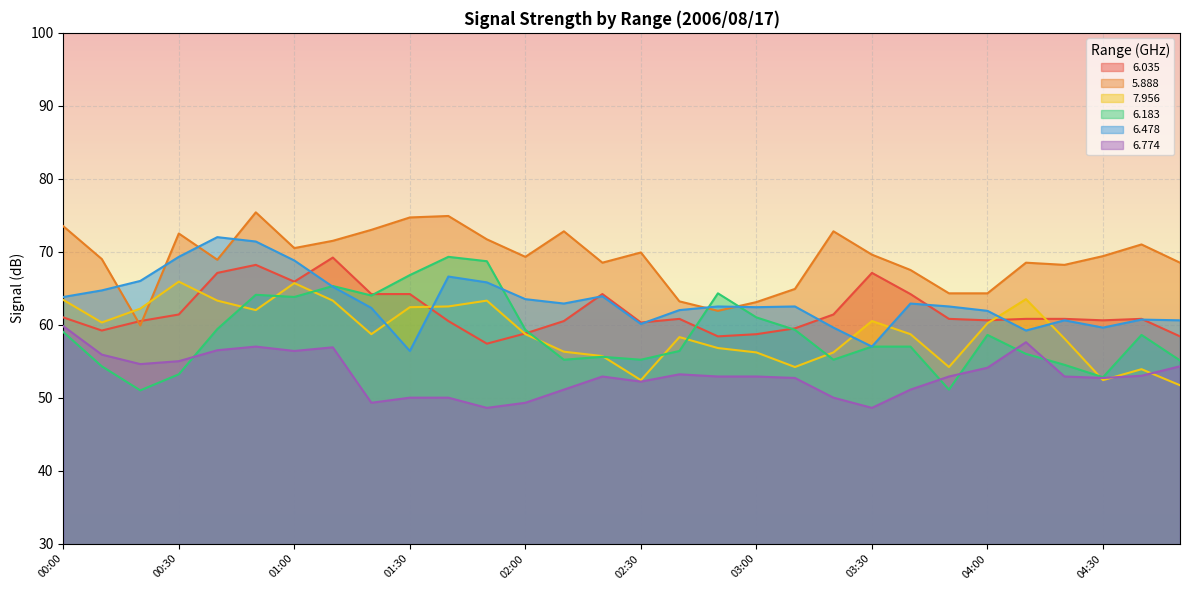

Which has a higher value, 03:40 or 02:50?

03:40